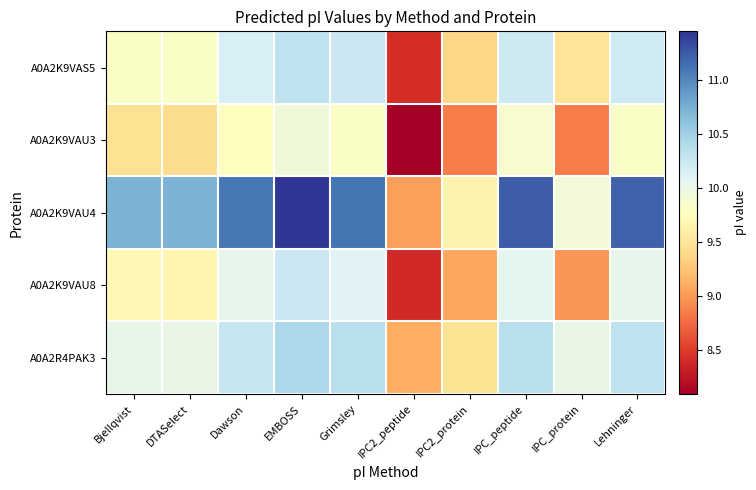

What is the greatest value displayed?

11.4